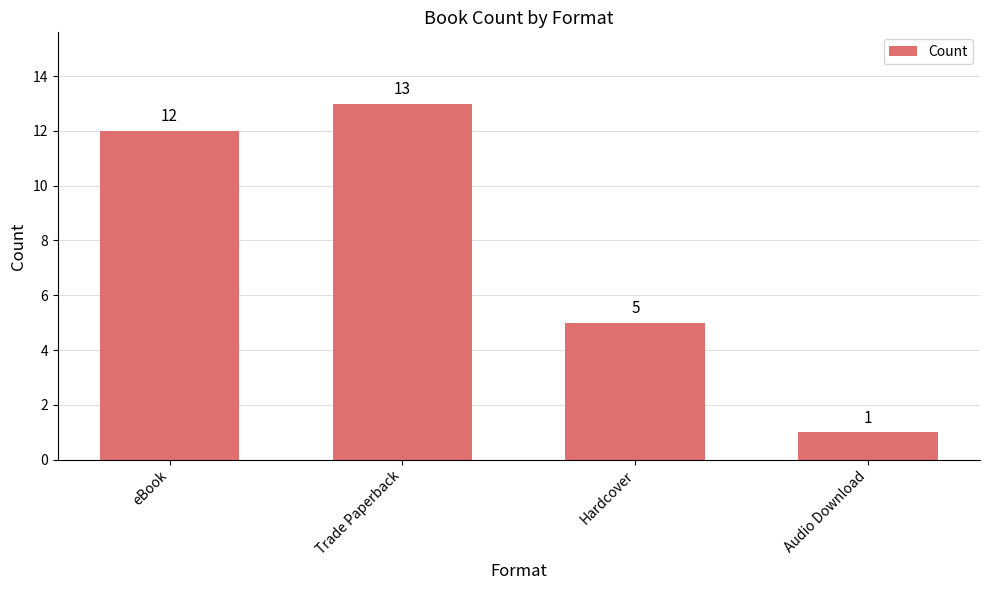

Which category has the highest value across all series?

Trade Paperback